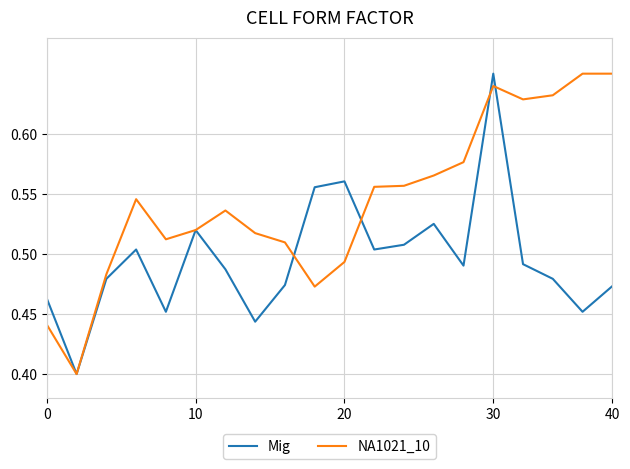

True or false: NA1021_10 and Mig intersect in this chart.

True